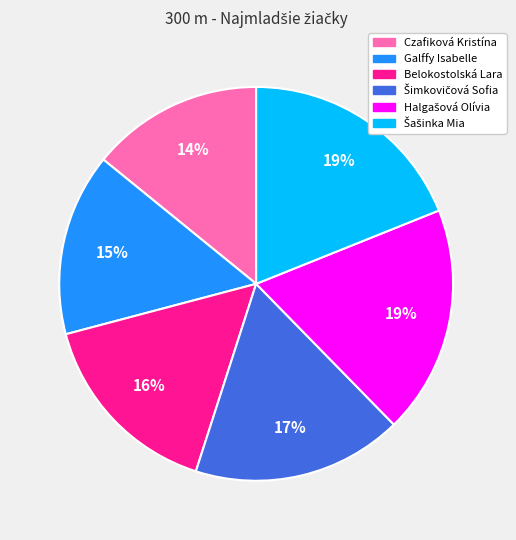

Is the sum of Galffy Isabelle and Czafiková Kristína greater than half?

No